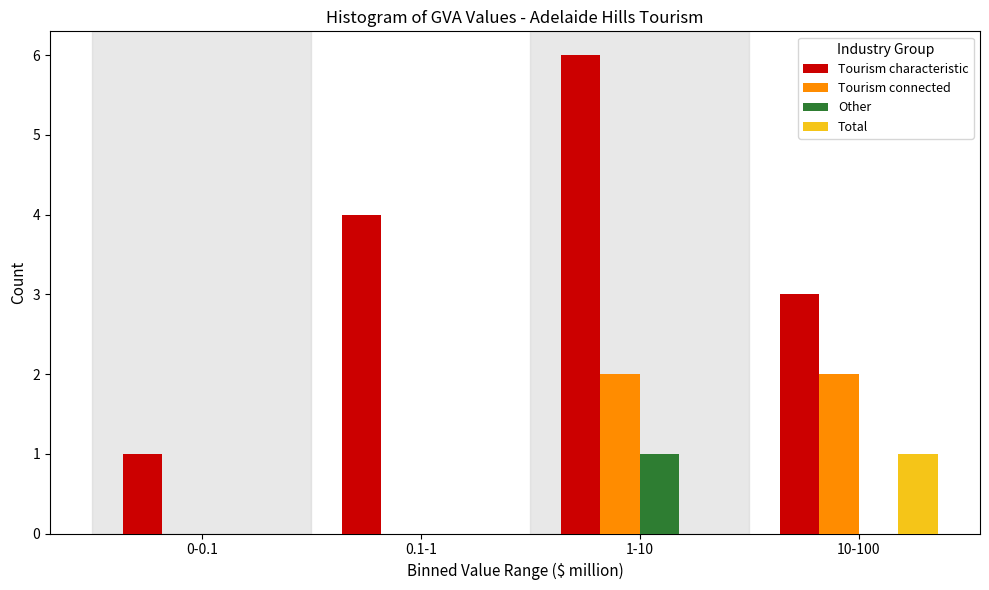

Reading left to right, list all the values displayed in this chart.

Tourism characteristic: 0-0.1=1	0.1-1=4	1-10=6	10-100=3
Tourism connected: 0-0.1=0	0.1-1=0	1-10=2	10-100=2
Other: 0-0.1=0	0.1-1=0	1-10=1	10-100=0
Total: 0-0.1=0	0.1-1=0	1-10=0	10-100=1